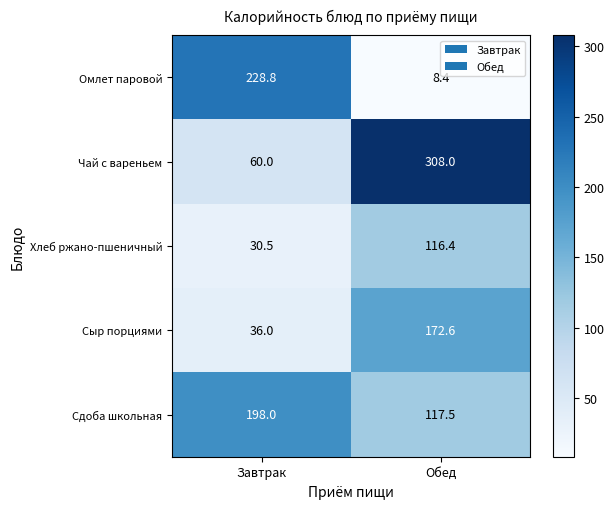

Reading right to left, transcribe all the data shown in this chart.

Омлет паровой: Обед=8.4	Завтрак=228.8
Чай с вареньем: Обед=308.0	Завтрак=60.0
Хлеб ржано-пшеничный: Обед=116.4	Завтрак=30.5
Сыр порциями: Обед=172.6	Завтрак=36.0
Сдоба школьная: Обед=117.5	Завтрак=198.0